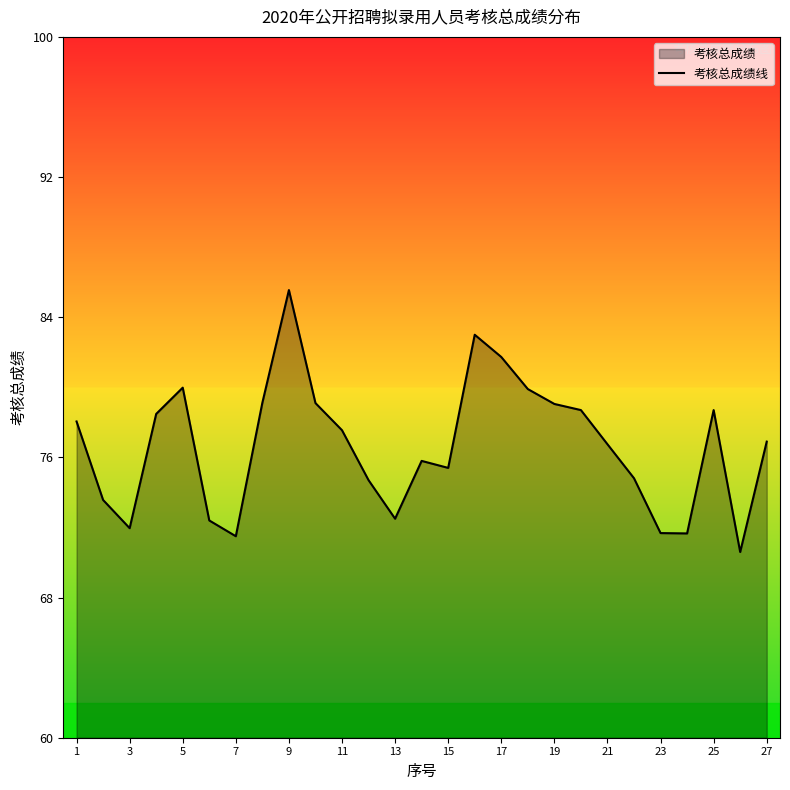

Which label corresponds to the largest value in the chart?

9